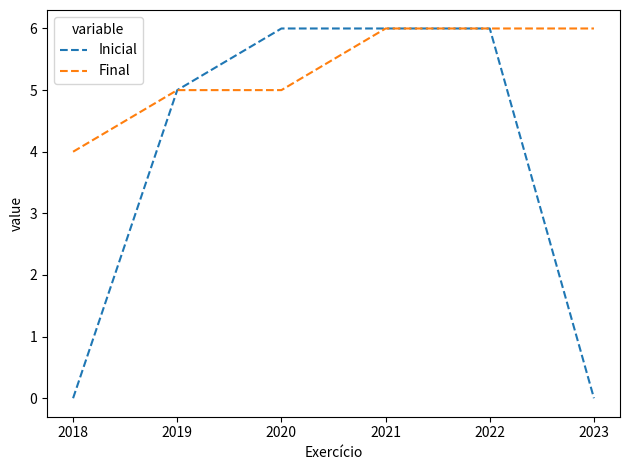

Rank the series at 2023 from highest to lowest value.

Final, Inicial